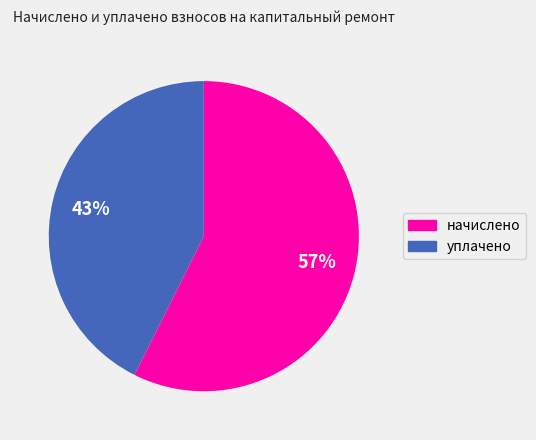

Is there a majority slice in this chart?

Yes